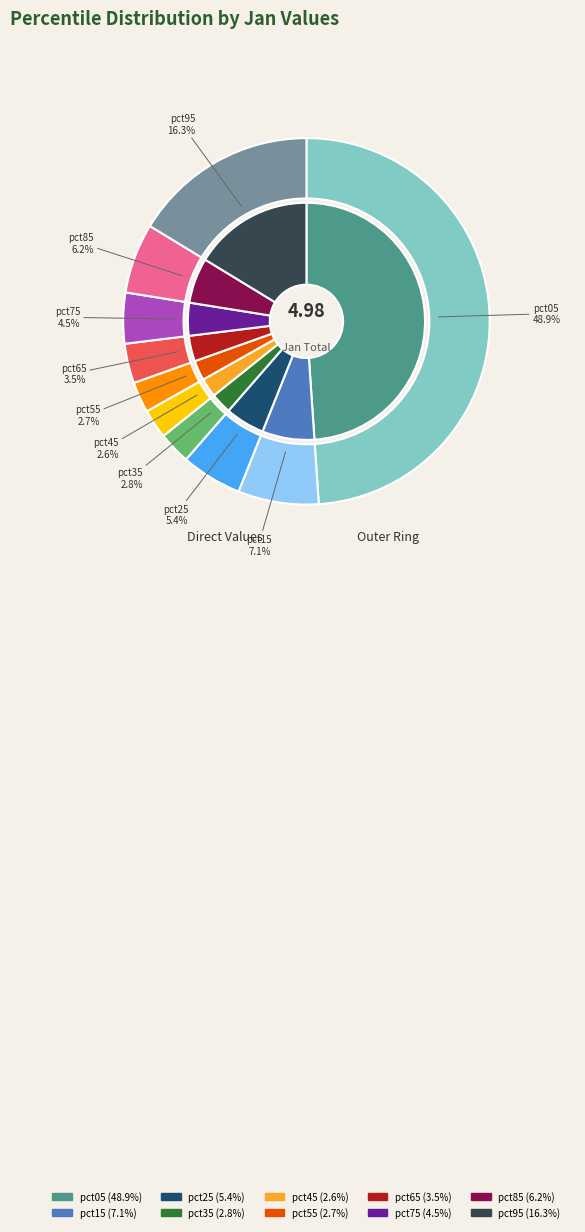

To the nearest percent, what is the average slice percentage?

10%